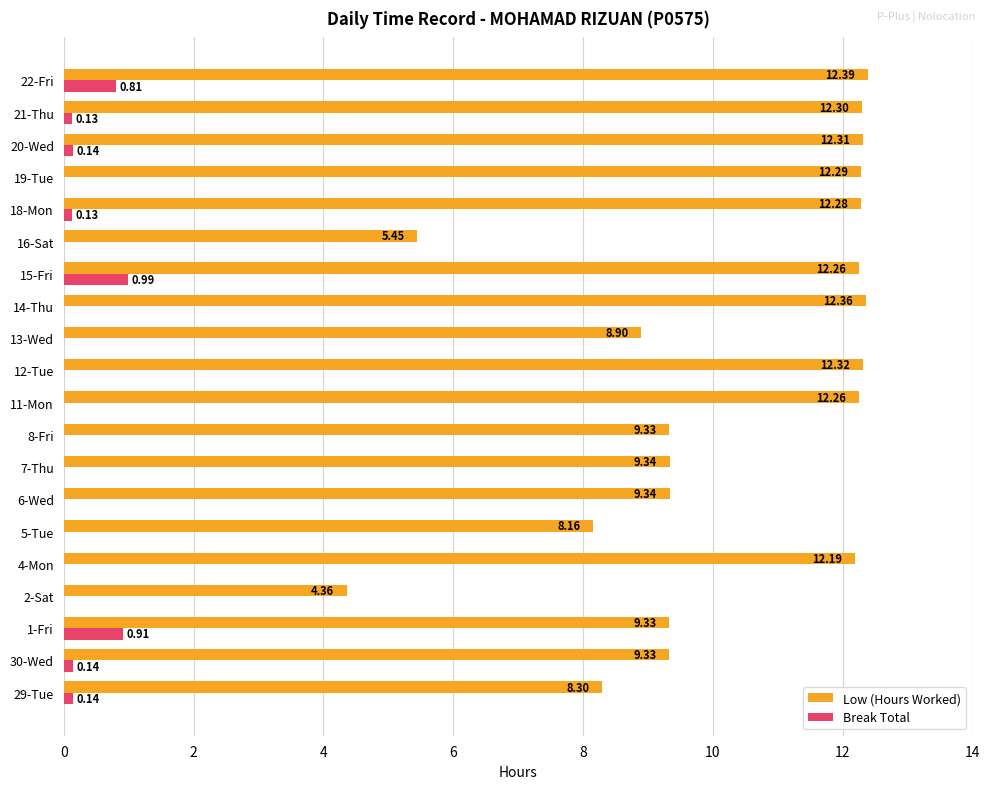

Between 12-Tue and 19-Tue, which series saw the biggest shift?

Low (Hours Worked)